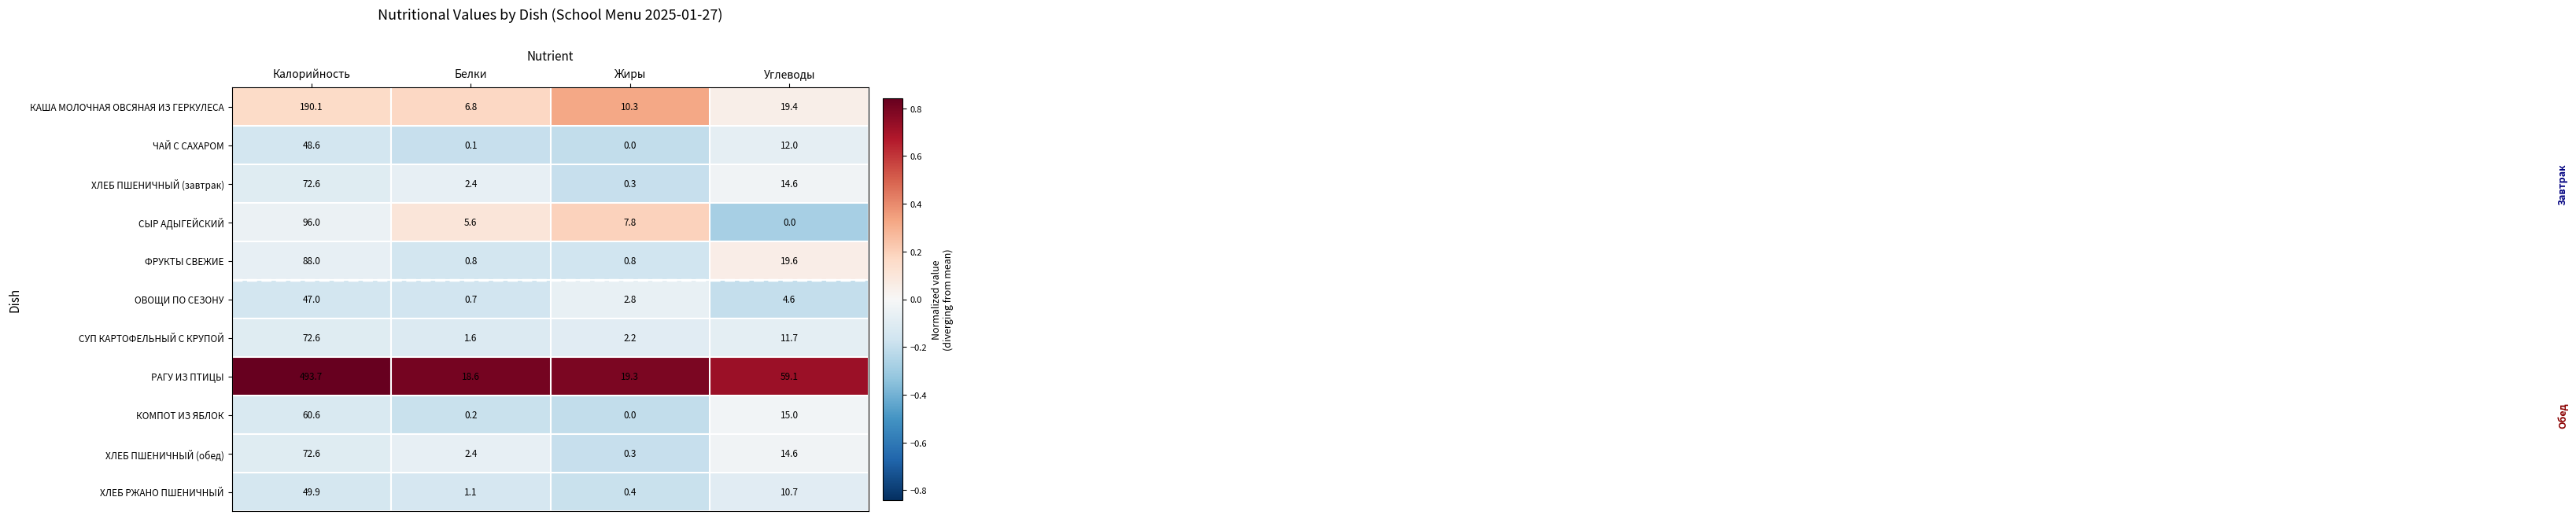

At which label is ХЛЕБ ПШЕНИЧНЫЙ (завтрак) closest to 36?

Углеводы